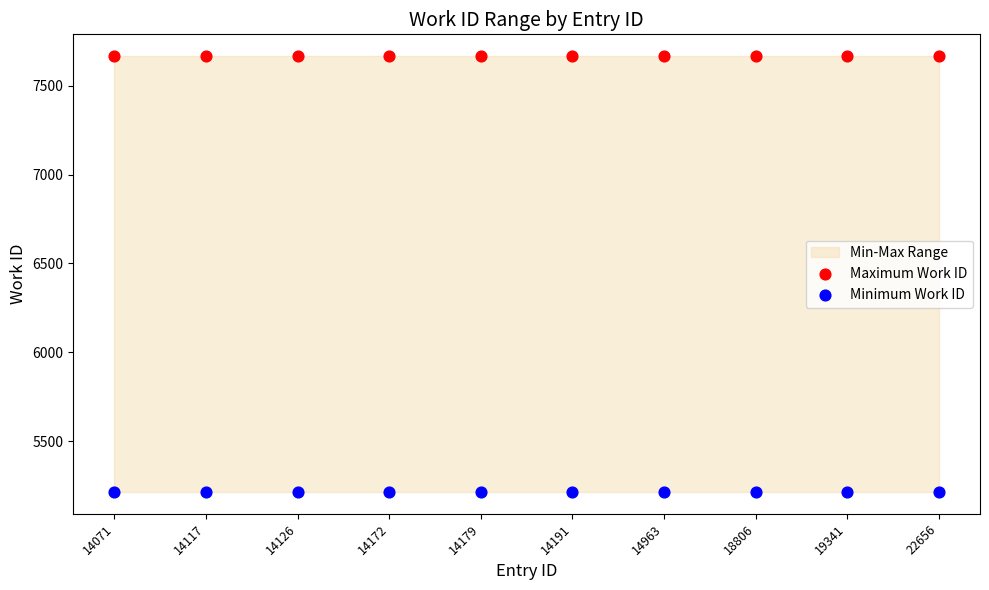

Which series reaches the maximum Y coordinate?

Maximum Work ID